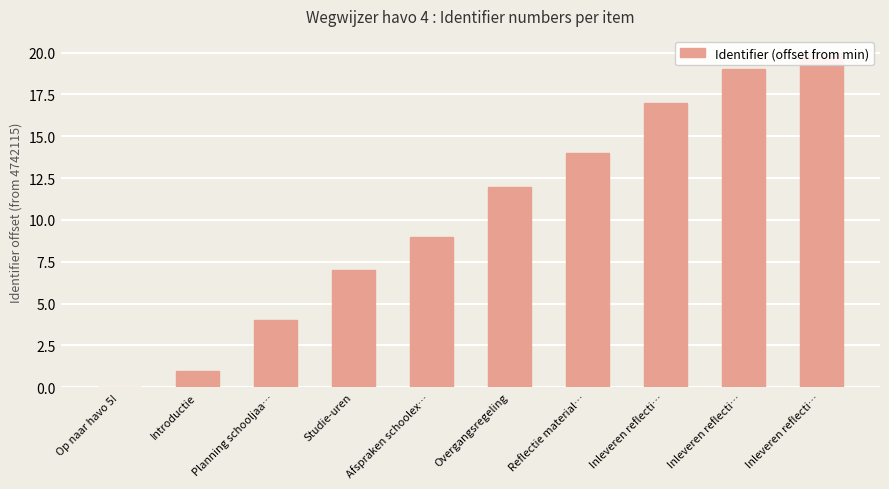

List the labels in order of value, smallest first.

Op naar havo 5!, Introductie, Planning schooljaa…, Studie-uren, Afspraken schoolex…, Overgangsregeling, Reflectie material…, Inleveren reflecti…, Inleveren reflecti…, Inleveren reflecti…